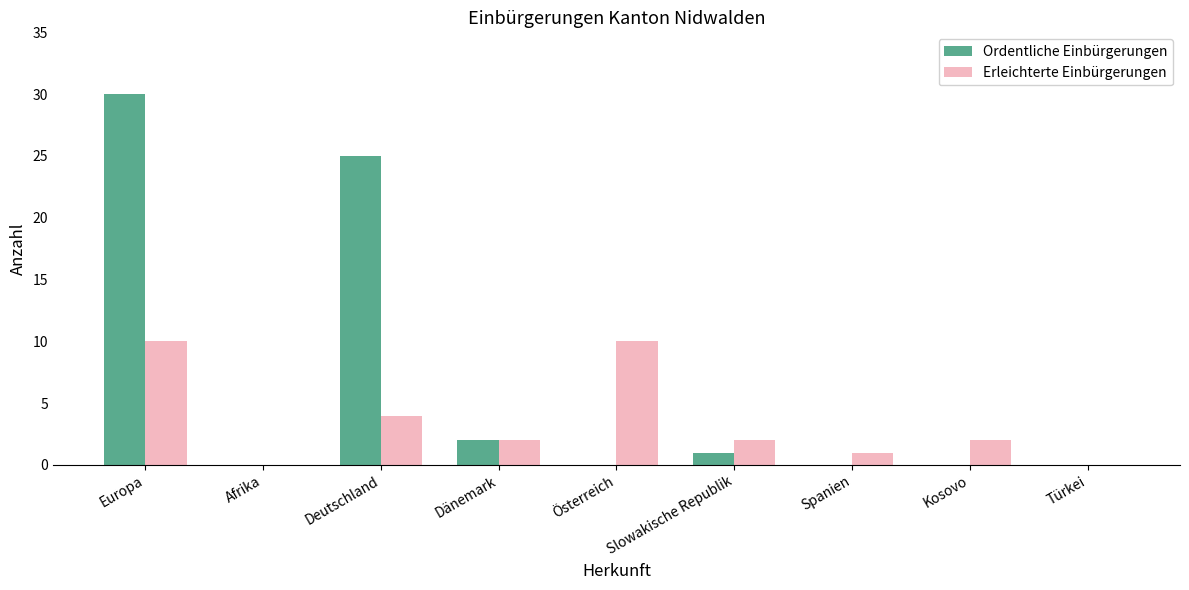

Reading left to right, list all the values displayed in this chart.

Ordentliche Einbürgerungen: Europa=30	Afrika=0	Deutschland=25	Dänemark=2	Österreich=0	Slowakische Republik=1	Spanien=0	Kosovo=0	Türkei=0
Erleichterte Einbürgerungen: Europa=10	Afrika=0	Deutschland=4	Dänemark=2	Österreich=10	Slowakische Republik=2	Spanien=1	Kosovo=2	Türkei=0